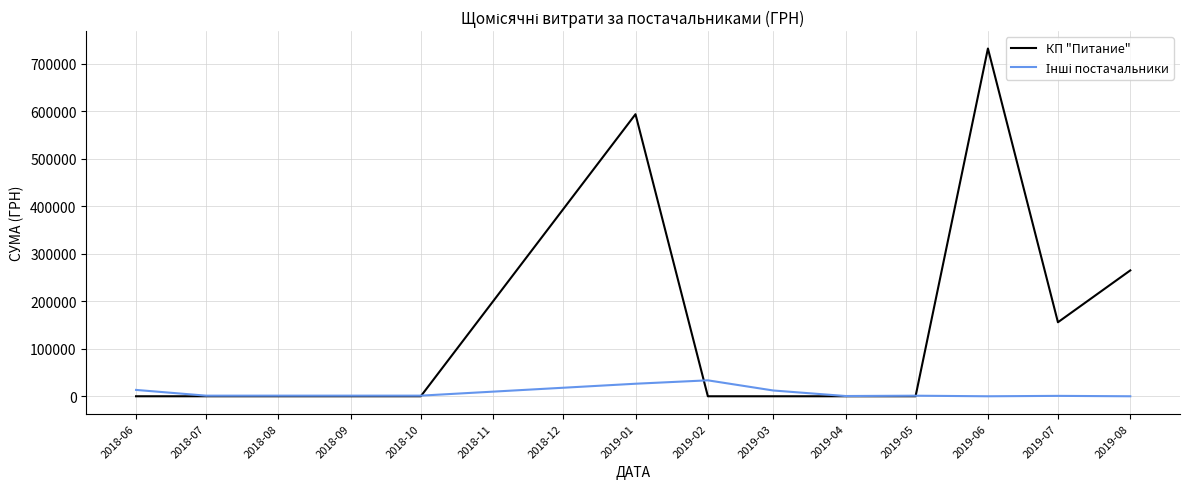

At which label does КП "Питание" reach its peak?

2019-06